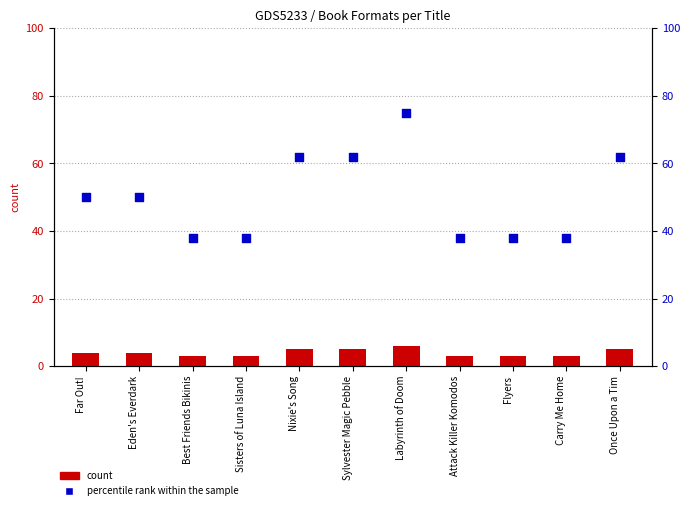

Which series has the largest total across all categories?

percentile rank within the sample